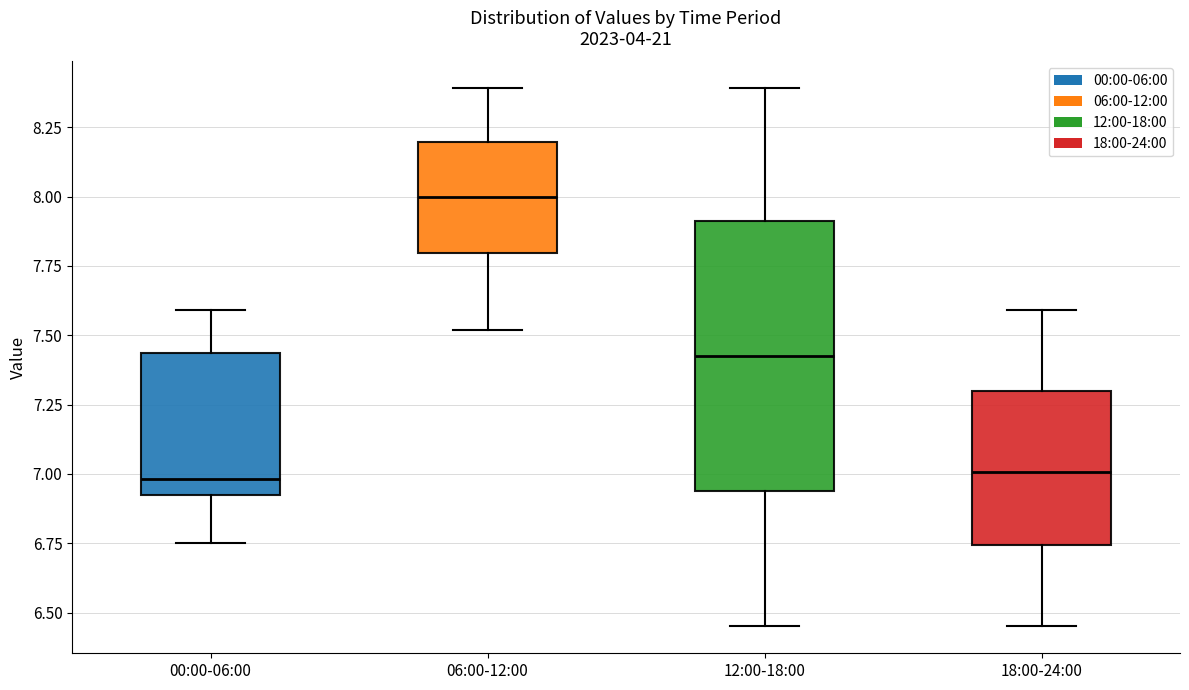

Reading left to right, transcribe this box plot: for each box, give where its median line is, the range the box spans, and where its two whiskers end, as read against the y-axis. The values are not printed on the chart, so give them approximately, as read against the axis.

00:00-06:00: median 7.00, box 6.95 to 7.45, whiskers 6.75 to 7.60
06:00-12:00: median 8.00, box 7.80 to 8.20, whiskers 7.50 to 8.40
12:00-18:00: median 7.45, box 6.95 to 7.90, whiskers 6.45 to 8.40
18:00-24:00: median 7.00, box 6.75 to 7.30, whiskers 6.45 to 7.60